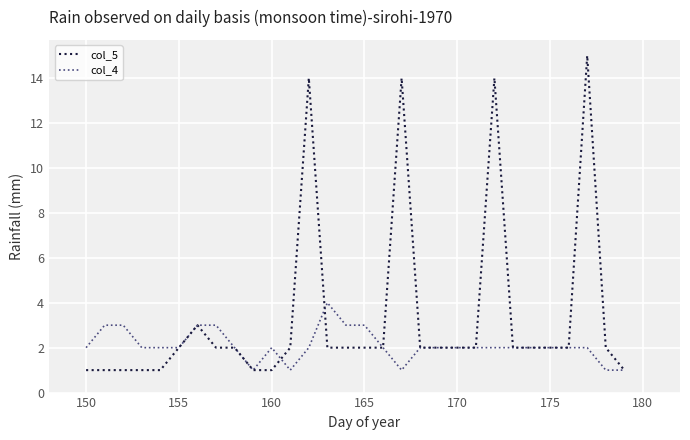

How many distinct data groups are displayed?

2